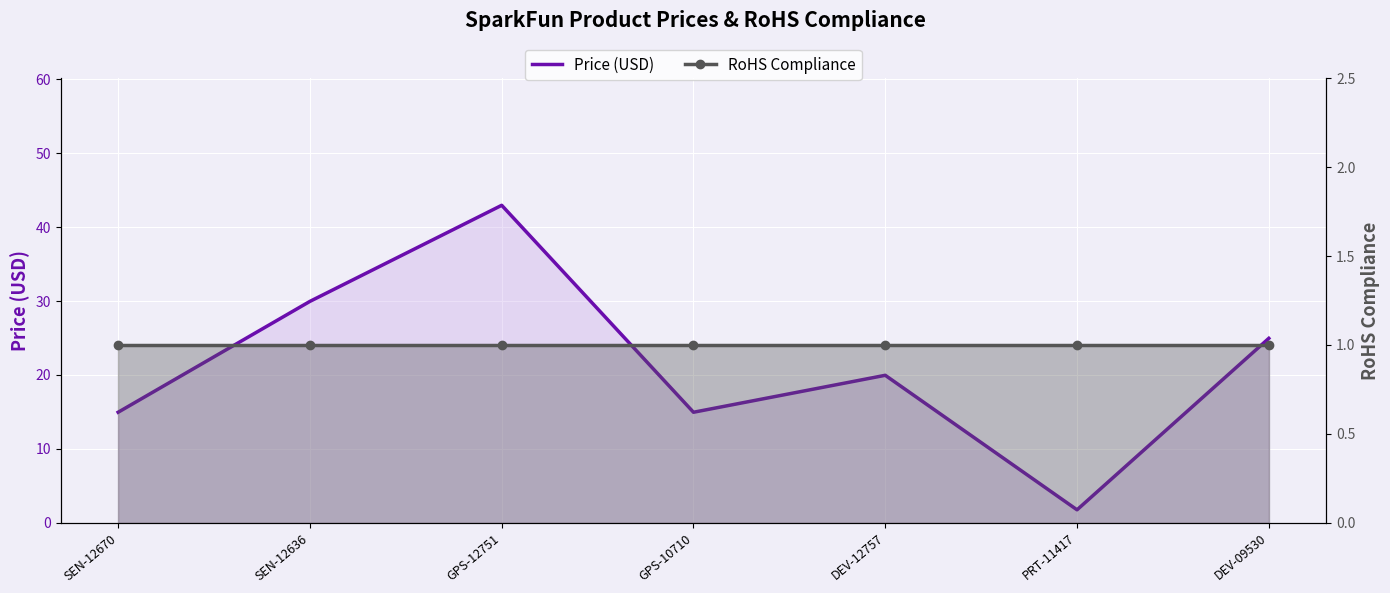

At which label is RoHS Compliance closest to 1?

SEN-12670